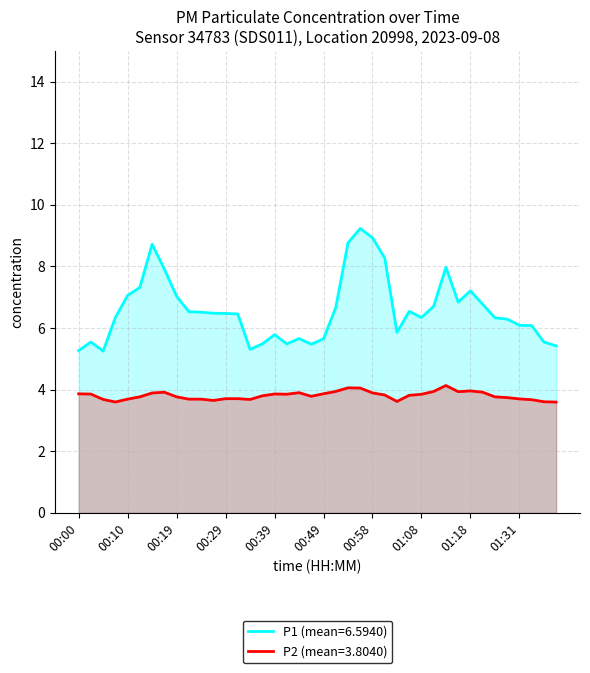

What position from the left is 00:34?

15